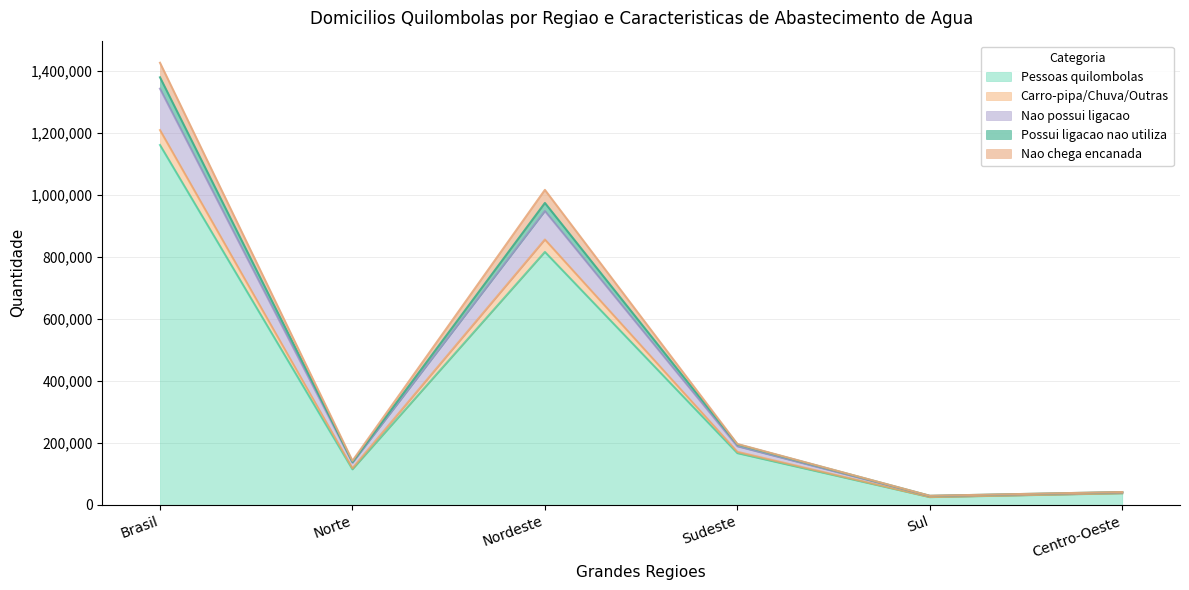

At which category is the sum across all series the highest?

Brasil